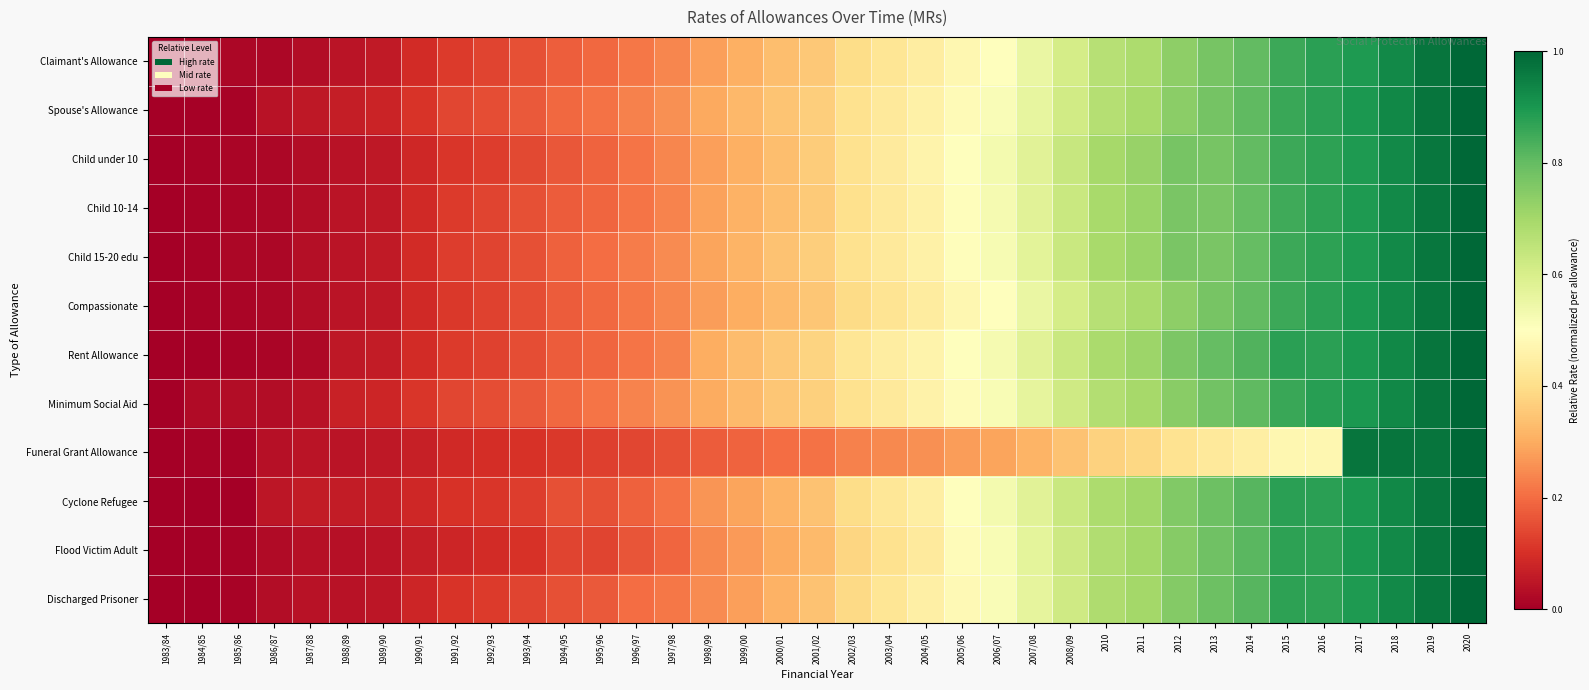

Between 2016 and 1991/92, which is larger?

2016